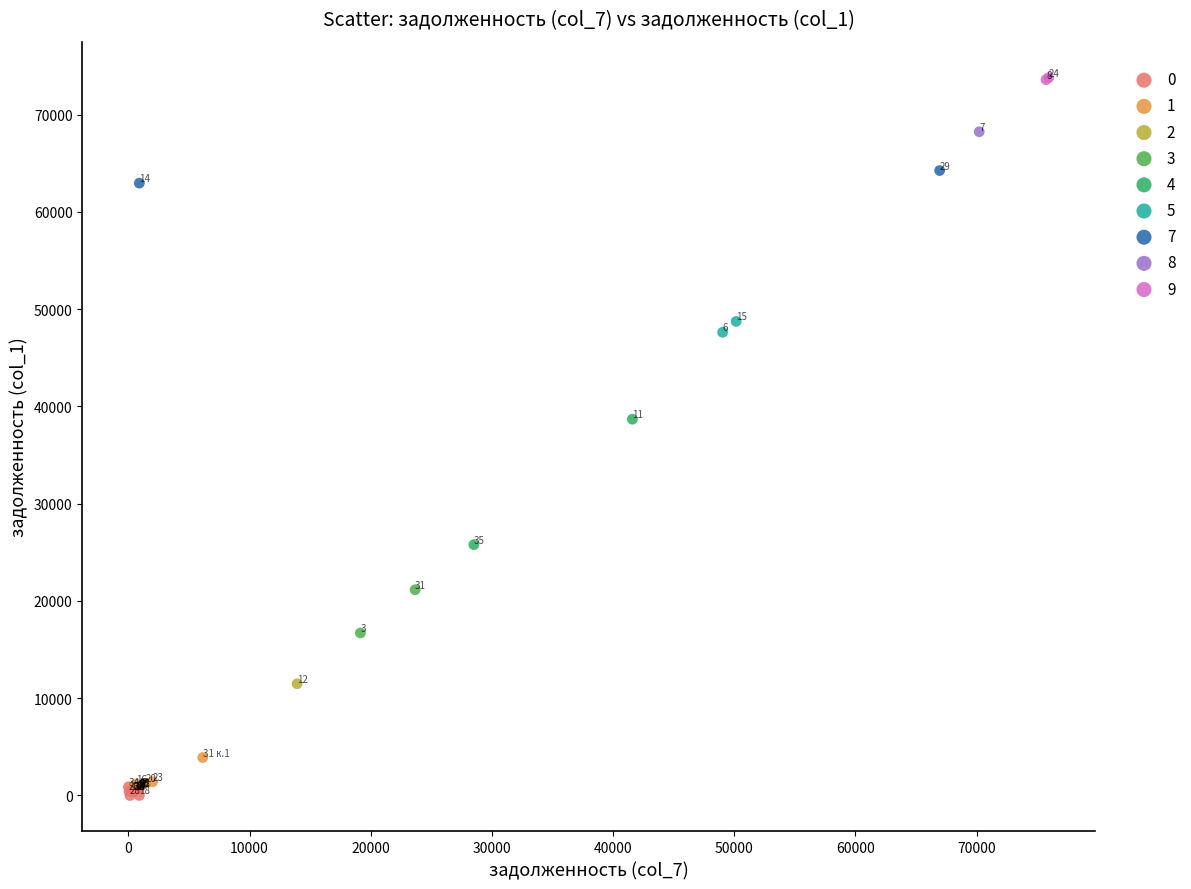

What are all the series names shown in the legend?

0, 1, 2, 3, 4, 5, 7, 8, 9